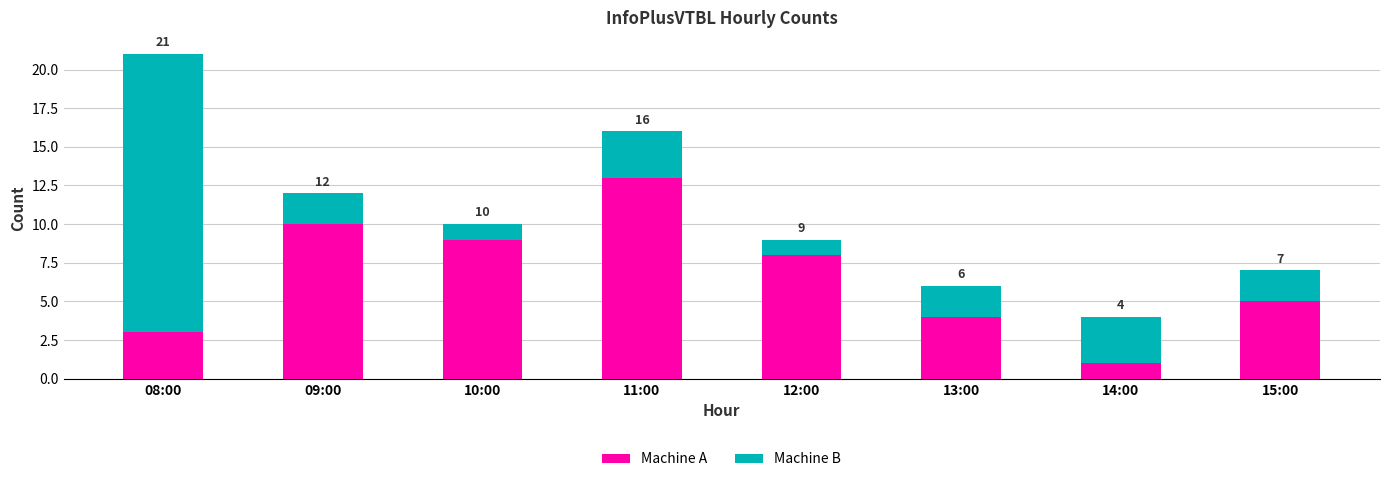

Rank the series by their average value, from highest to lowest.

Machine A, Machine B